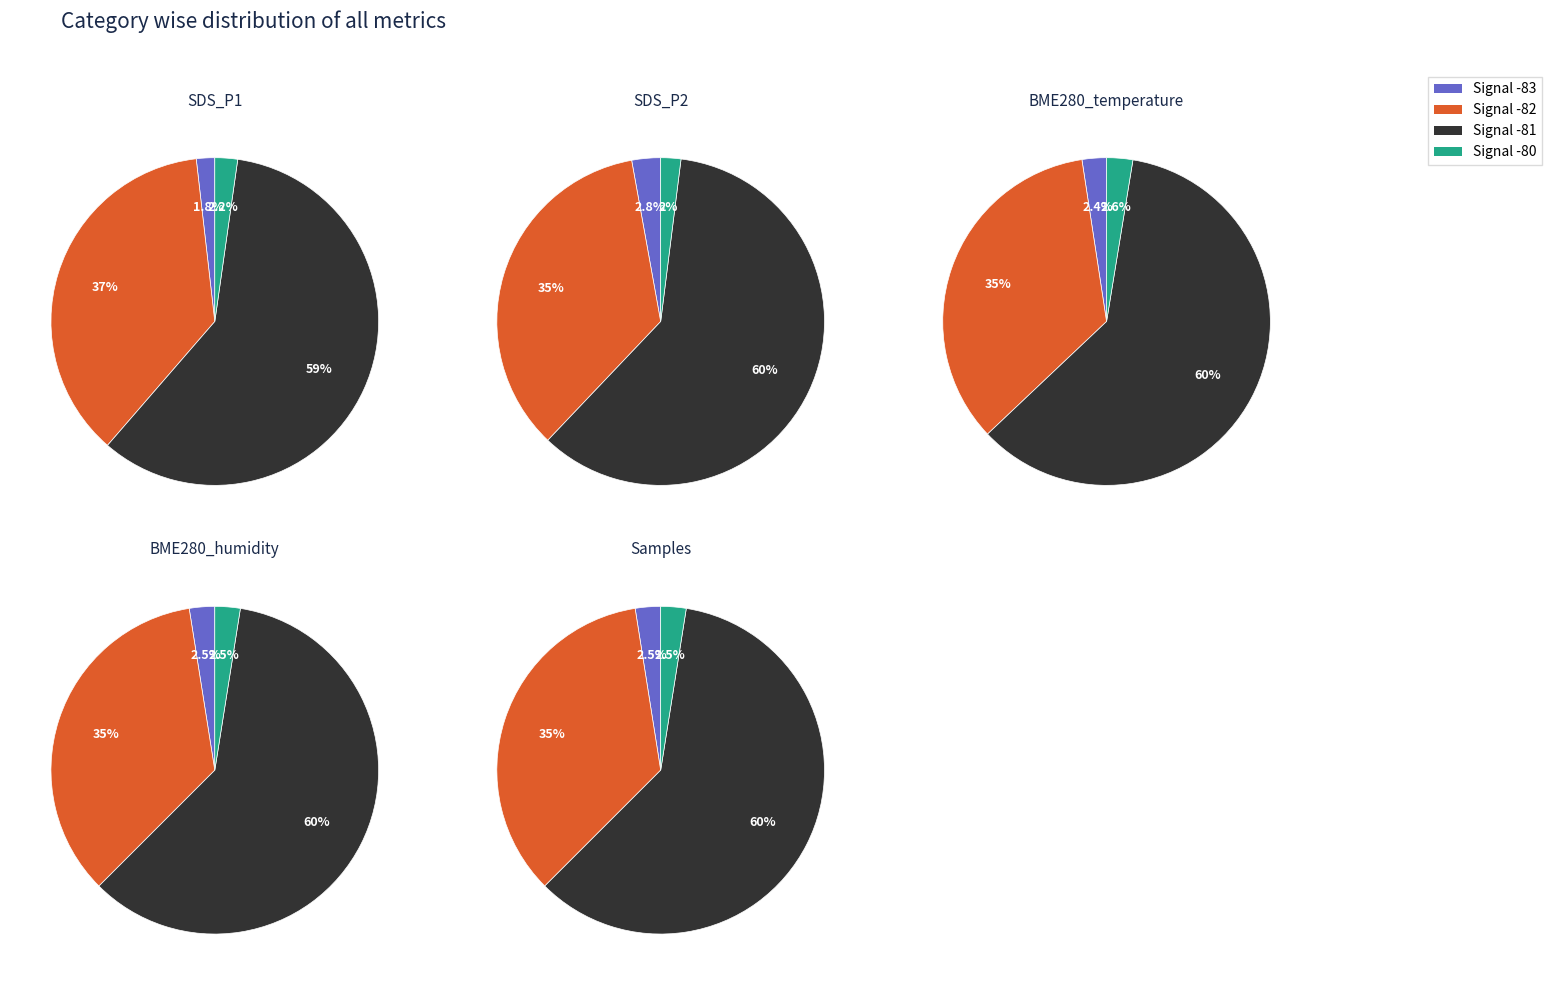

Does 0 represent more than half of the total?

No